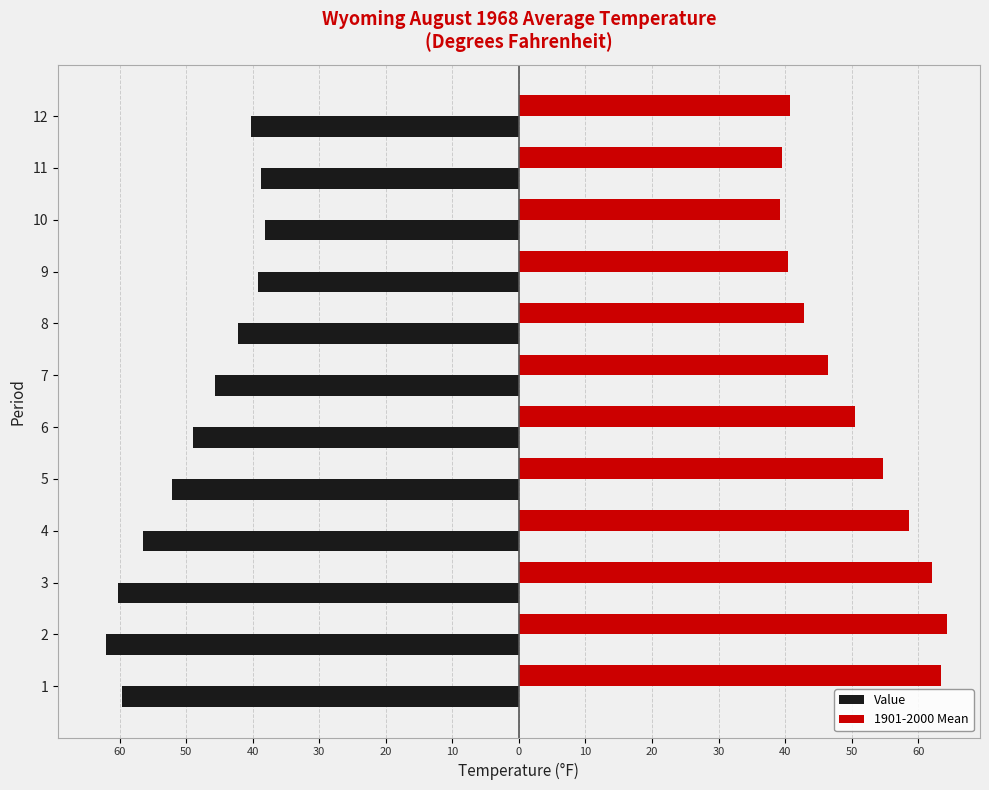

What are all the series names shown in the legend?

Value, 1901-2000 Mean